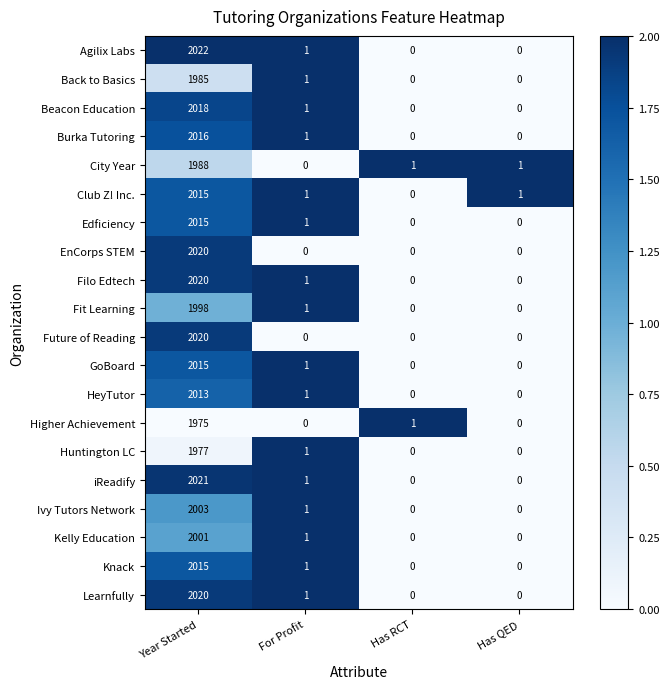

True or false: Back to Basics has a value of 688 at Has QED.

False